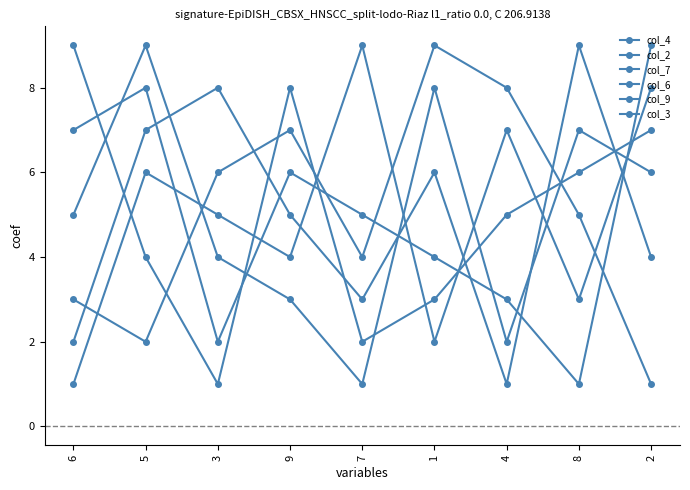

Read the col_3 value at 1.

4